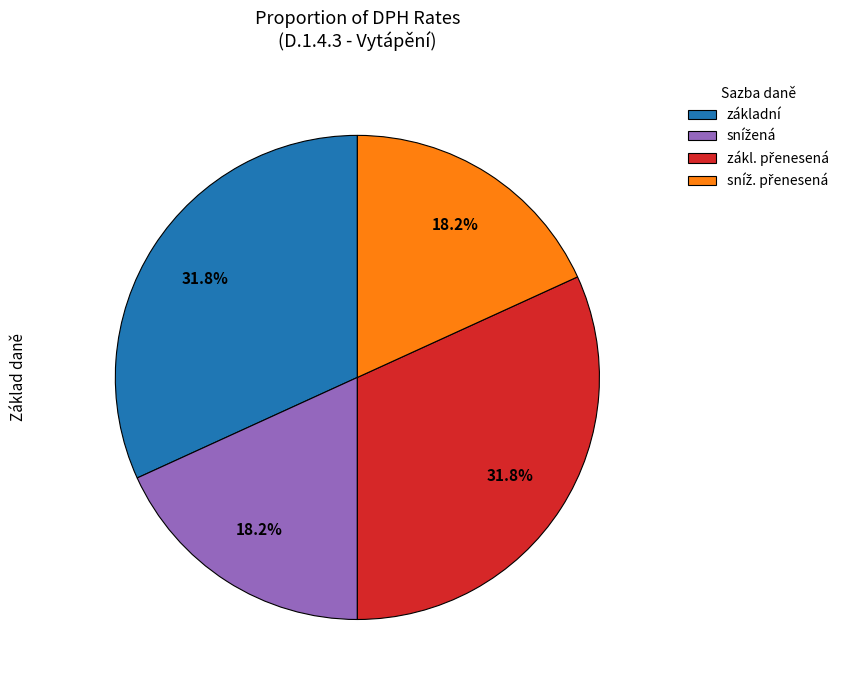

Is základní the majority of the pie?

No